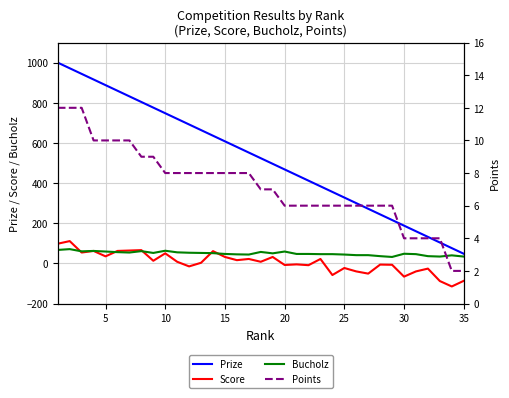

What is the highest value of the Bucholz series?

71